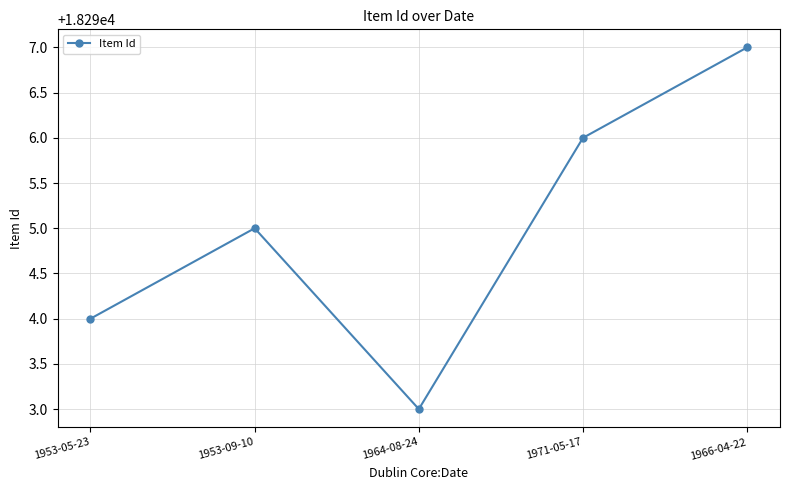

At which label is the value closest to 18295?

1953-09-10